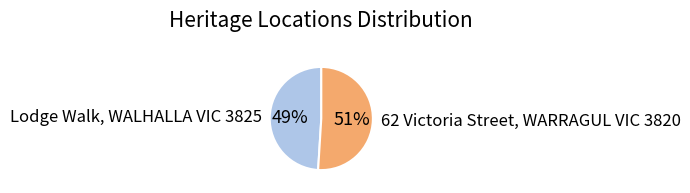

What percentage is the Lodge Walk, WALHALLA VIC 3825 slice, to the nearest percent?

49%